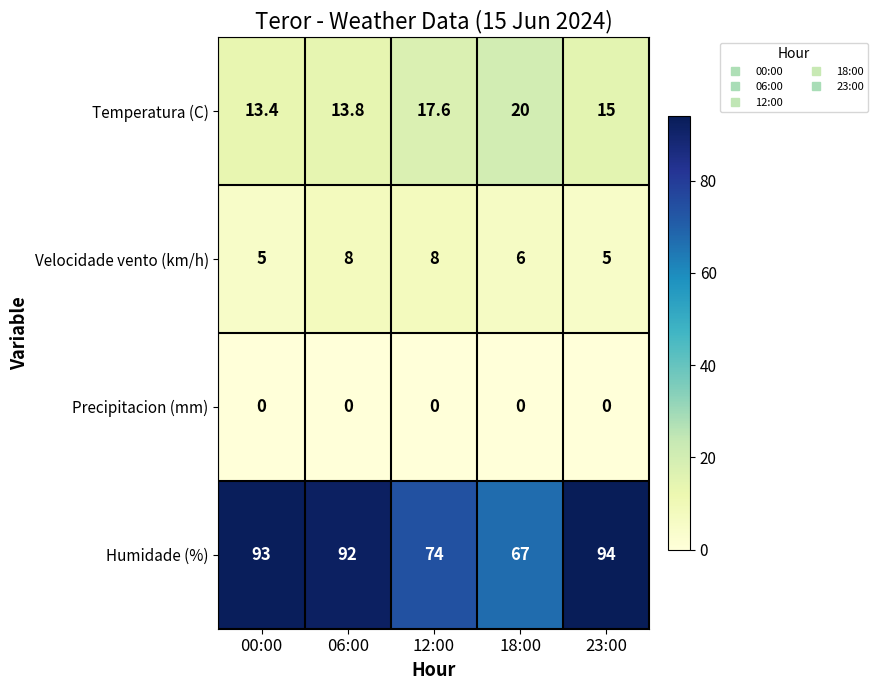

Which series has the largest total across all categories?

Humidade (%)